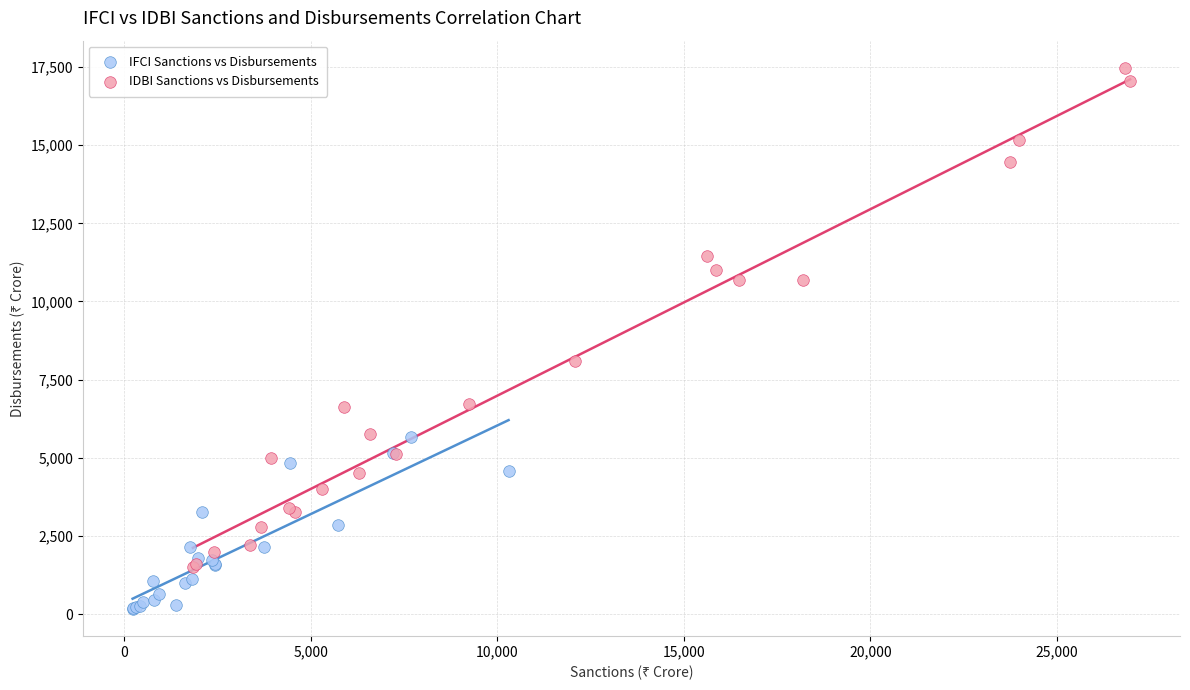

What are all the series names shown in the legend?

IFCI Sanctions vs Disbursements, IDBI Sanctions vs Disbursements